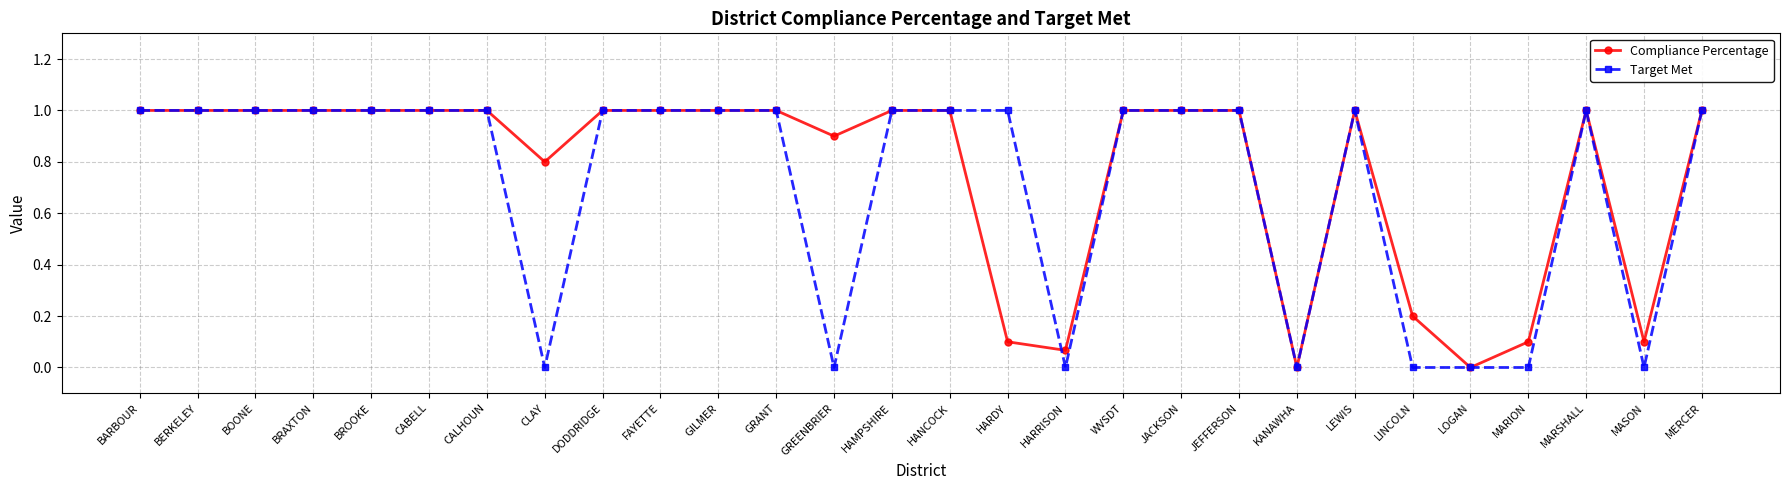

True or false: Compliance Percentage has more than 1 points higher than both neighbors.

True